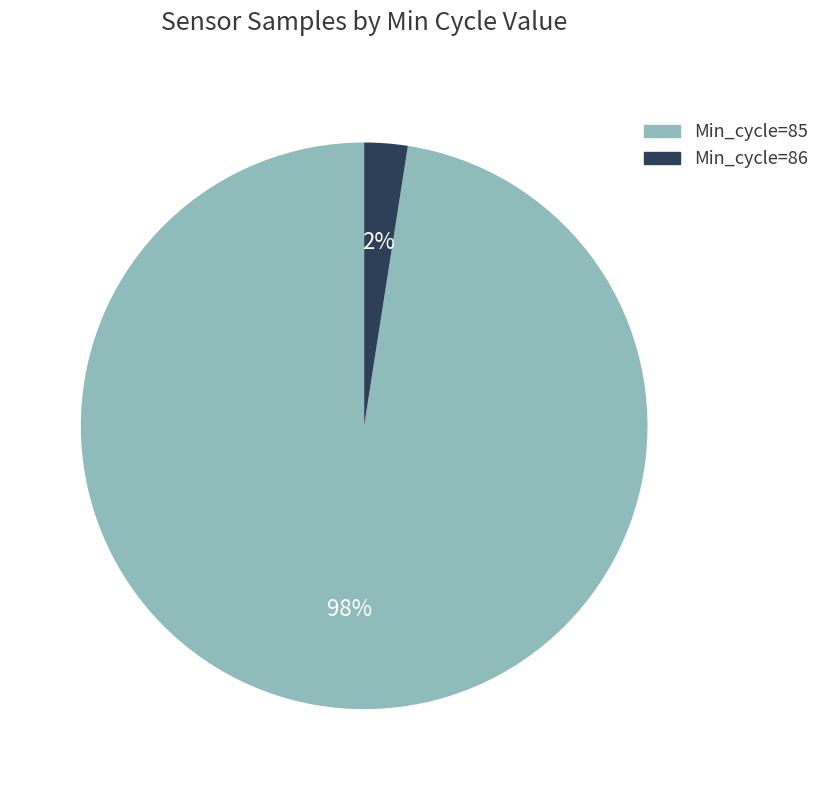

Is Min_cycle=85 the majority of the pie?

Yes